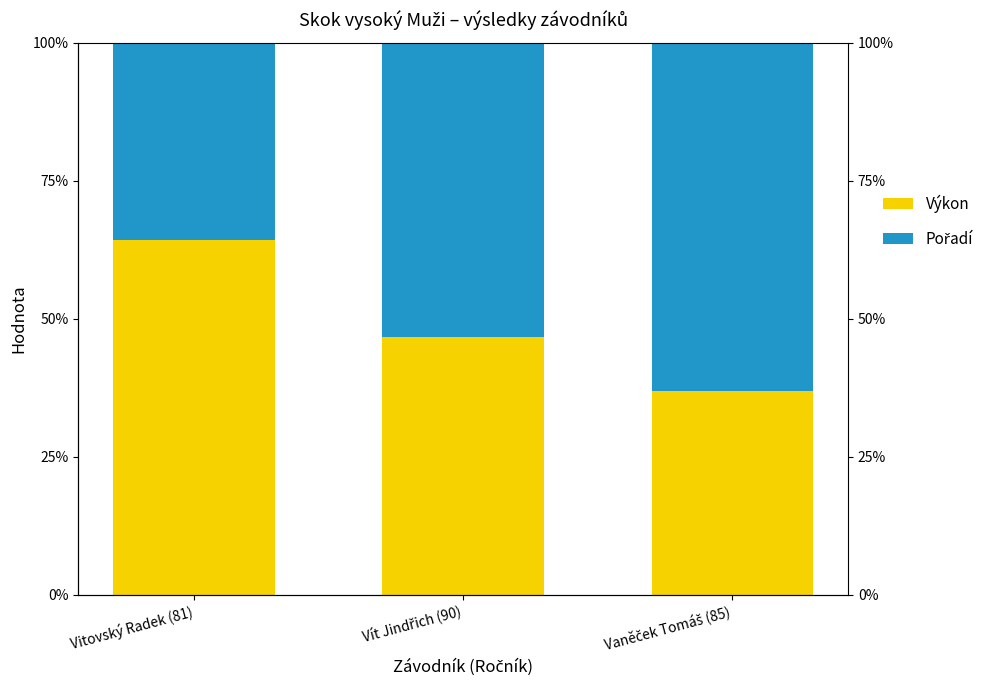

How many data points in Pořadí are less than 53?

1